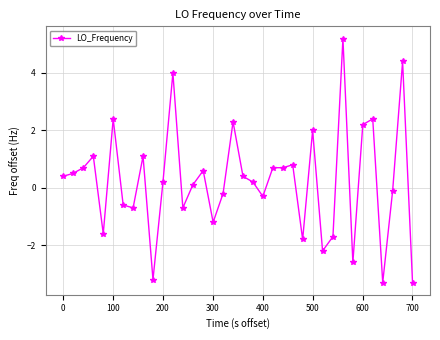

True or false: the data has more than 1 interior local peaks.

True